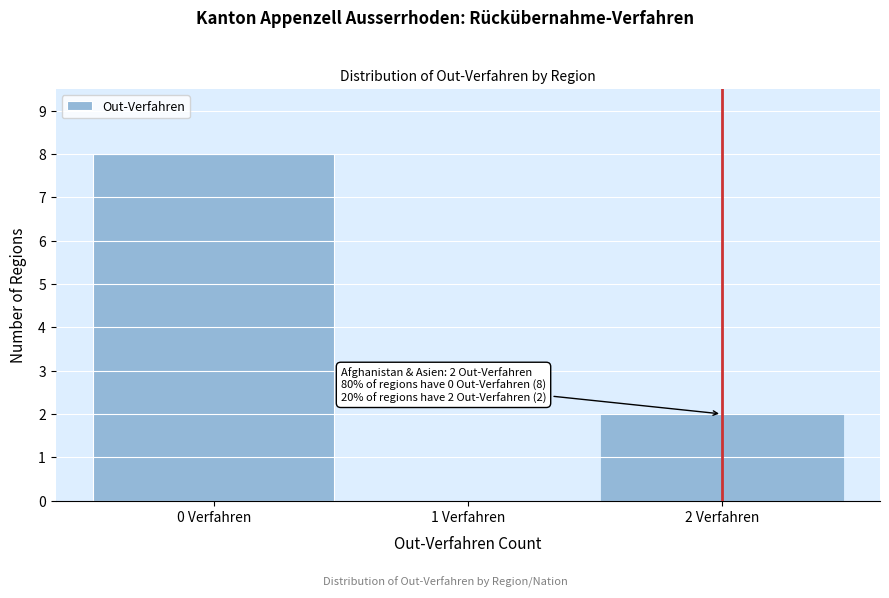

Which range on the x-axis has the tallest bar?

-0.5 to 0.5